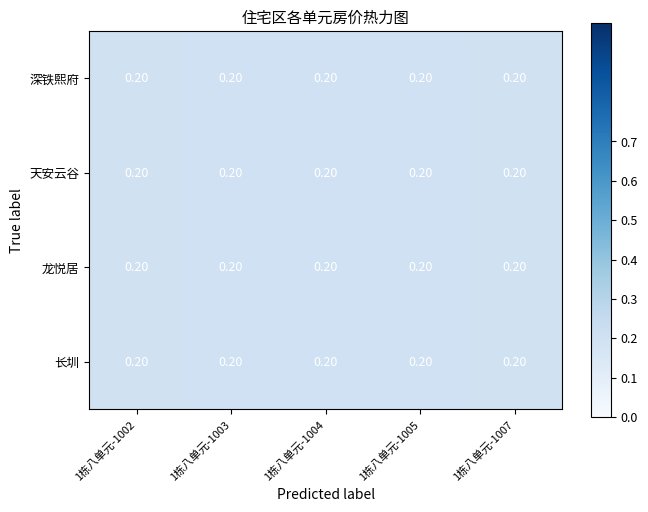

At which label is 龙悦居 closest to 0?

1栋八单元-1007